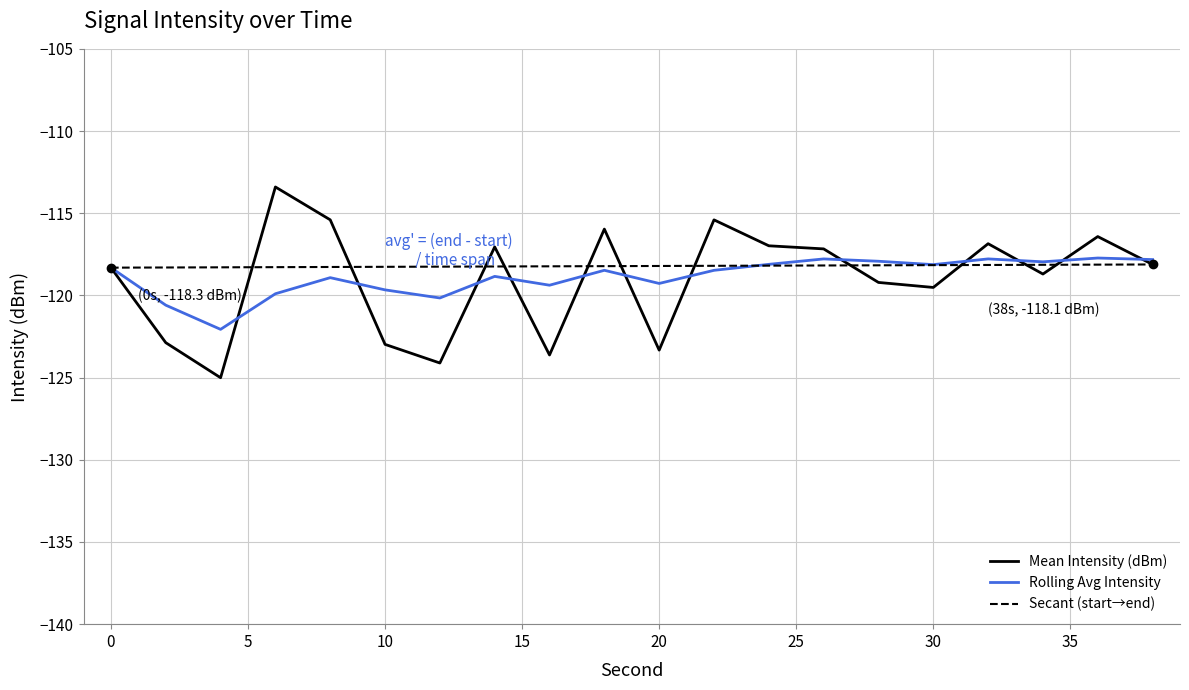

The Mean Intensity (dBm) series shows -115.4 at 22. True or false?

True